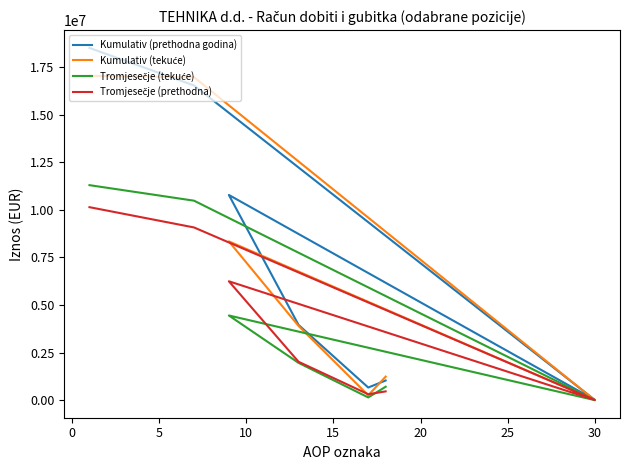

True or false: Tromjesečje (prethodna) and Kumulativ (prethodna godina) cross at least once.

False